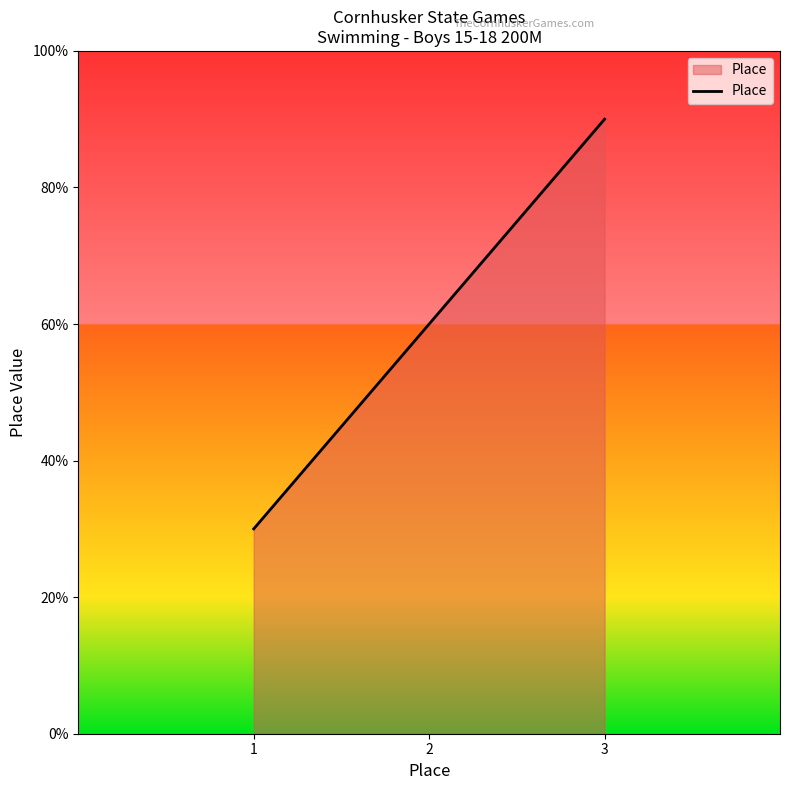

Rank the categories by value from lowest to highest.

1, 2, 3